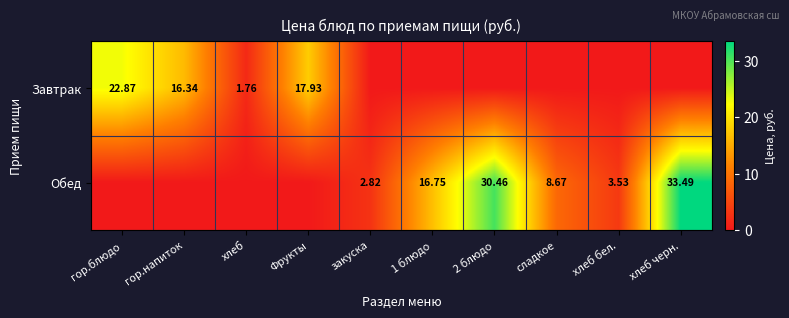

What is the spread (max minus min) of values at хлеб?

1.8